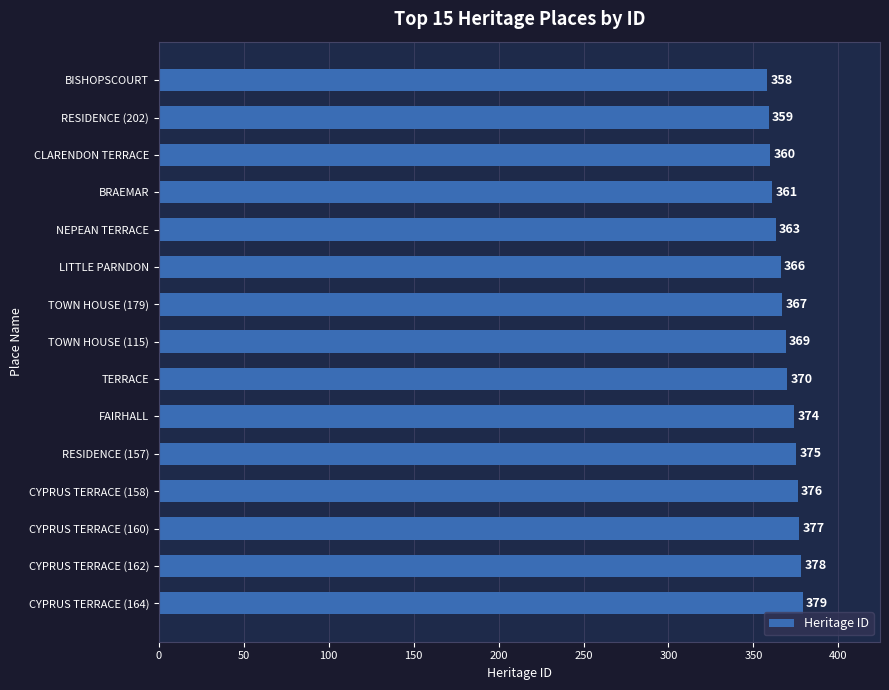

Are the bars grouped side by side (vs. stacked)?

No